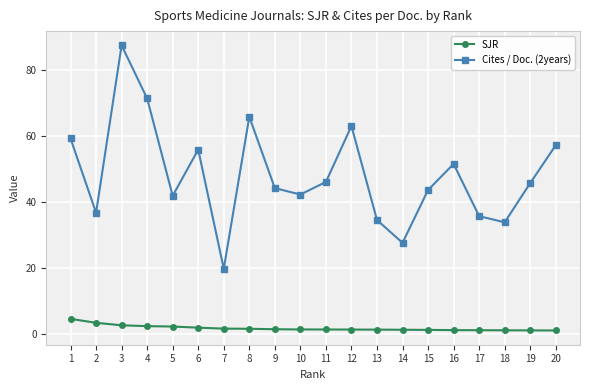

What is the minimum value shown in the chart?

1.2